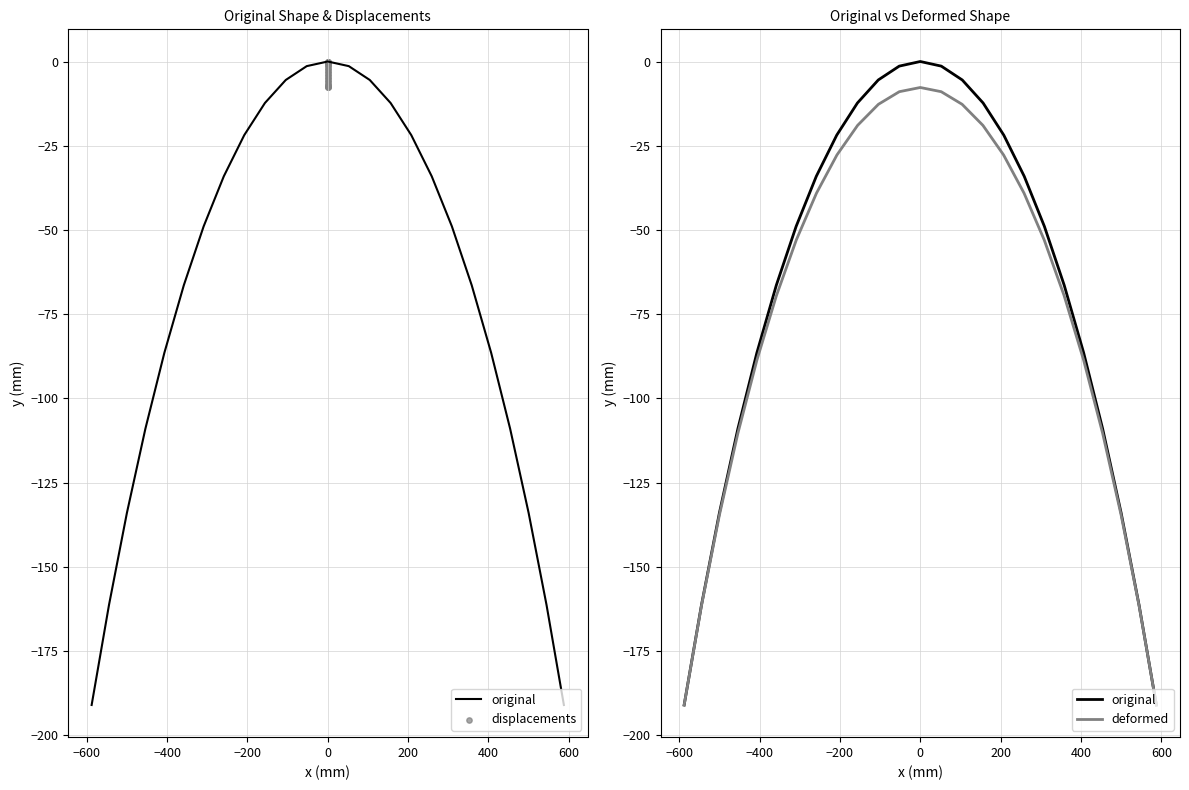

At which category is the sum across all series the highest?

12